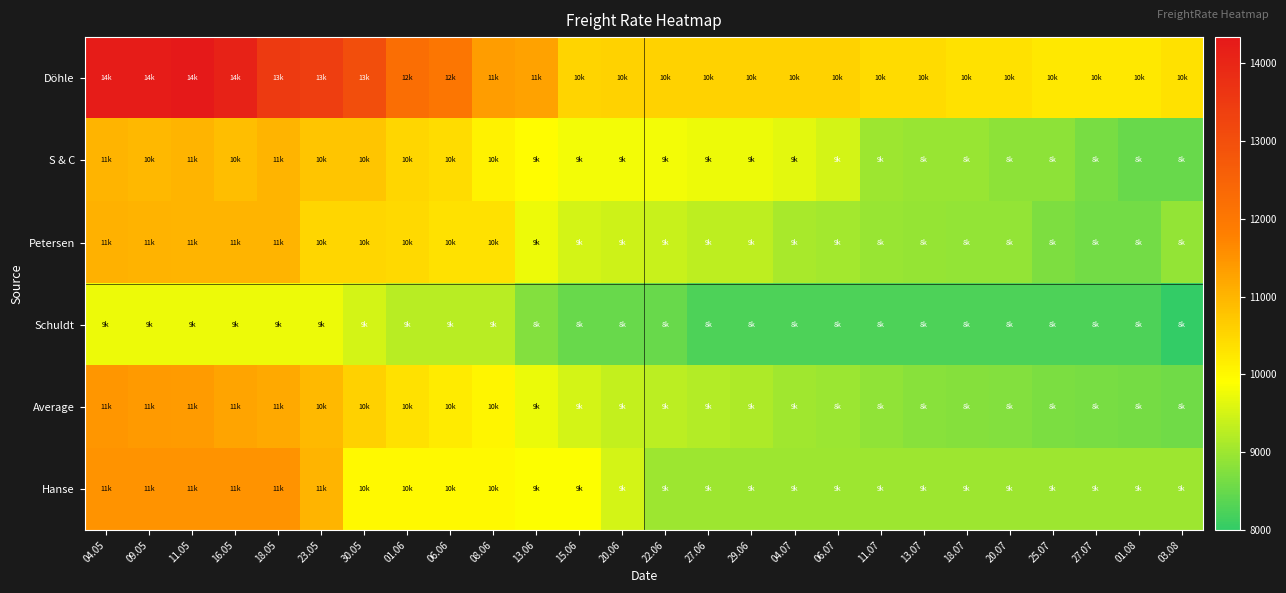

At which category is the sum across all series the highest?

04.05